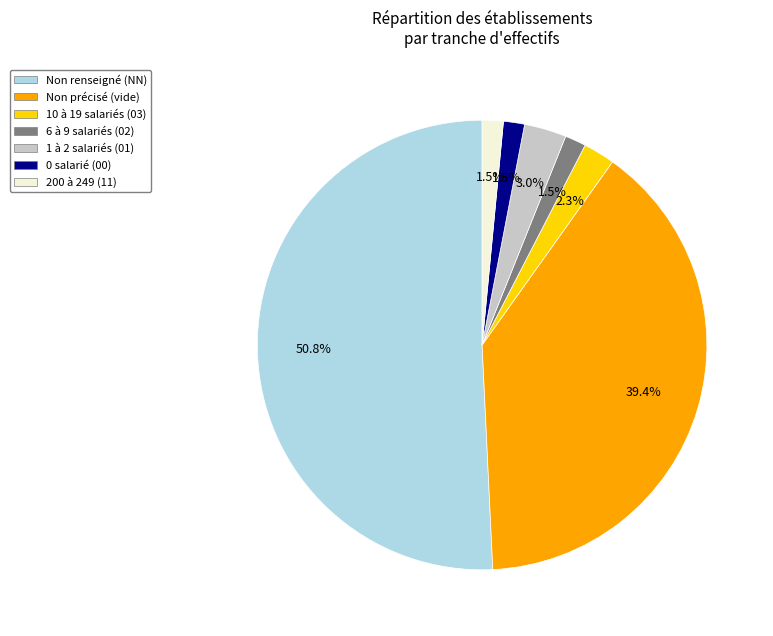

Is there any slice that represents more than half of the pie?

Yes